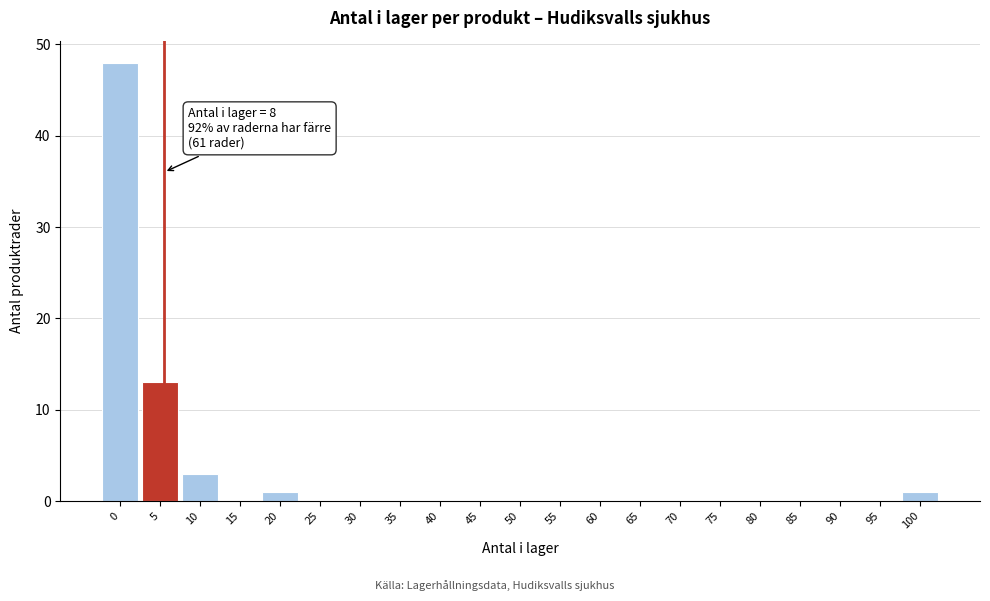

Reading left to right, transcribe all the data shown in this chart.

0=48	5=13	10=3	15=0	20=1	25=0	30=0	35=0	40=0	45=0	50=0	55=0	60=0	65=0	70=0	75=0	80=0	85=0	90=0	95=0	100=1